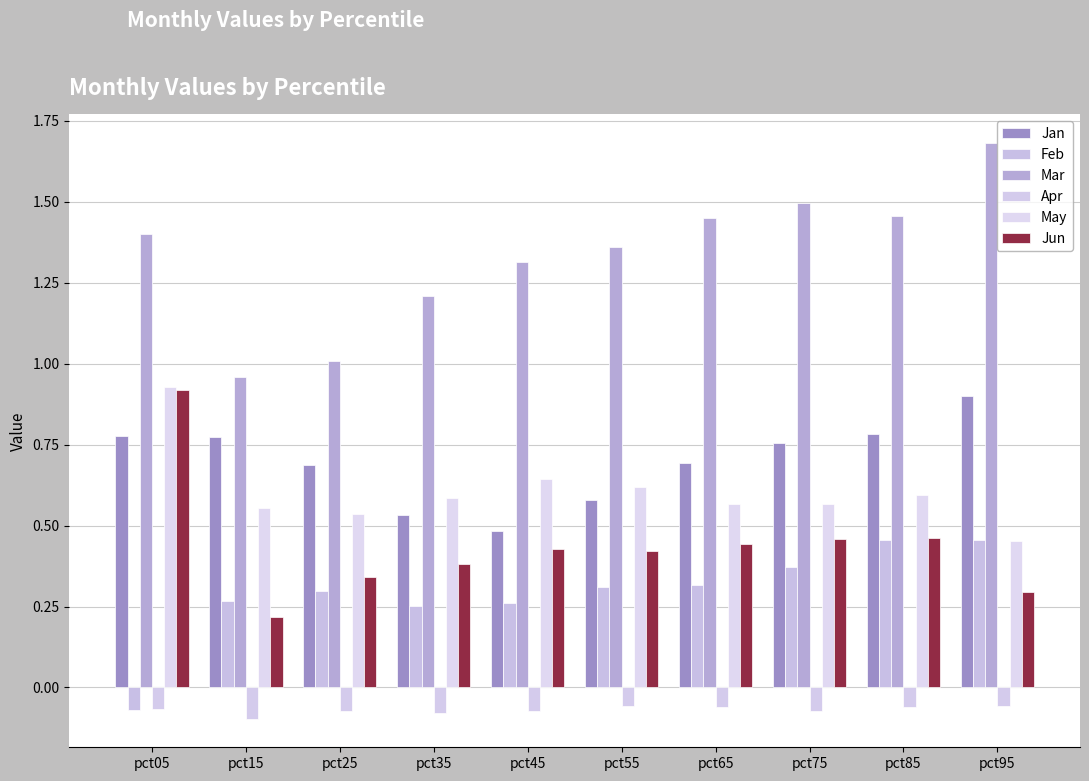

At how many categories does at least one series exceed 0?

10